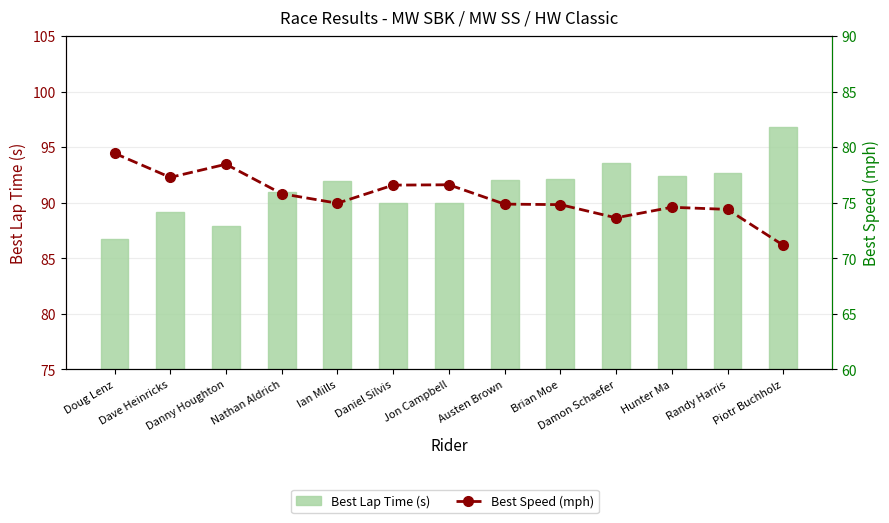

Rank the series by their average value, from highest to lowest.

Best Lap Time (s), Best Speed (mph)